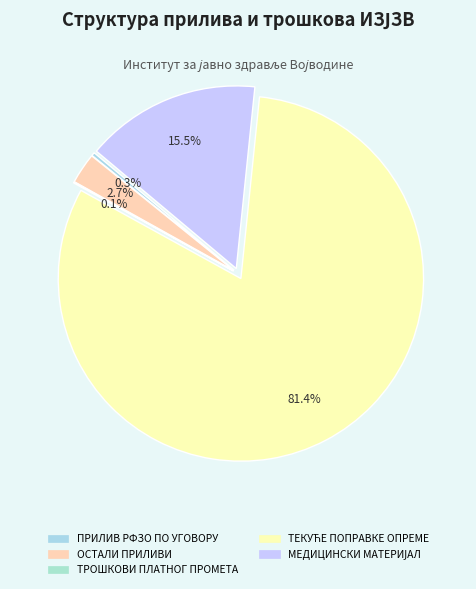

To the nearest percent, what is the difference between the largest and smallest slice percentages?

81%